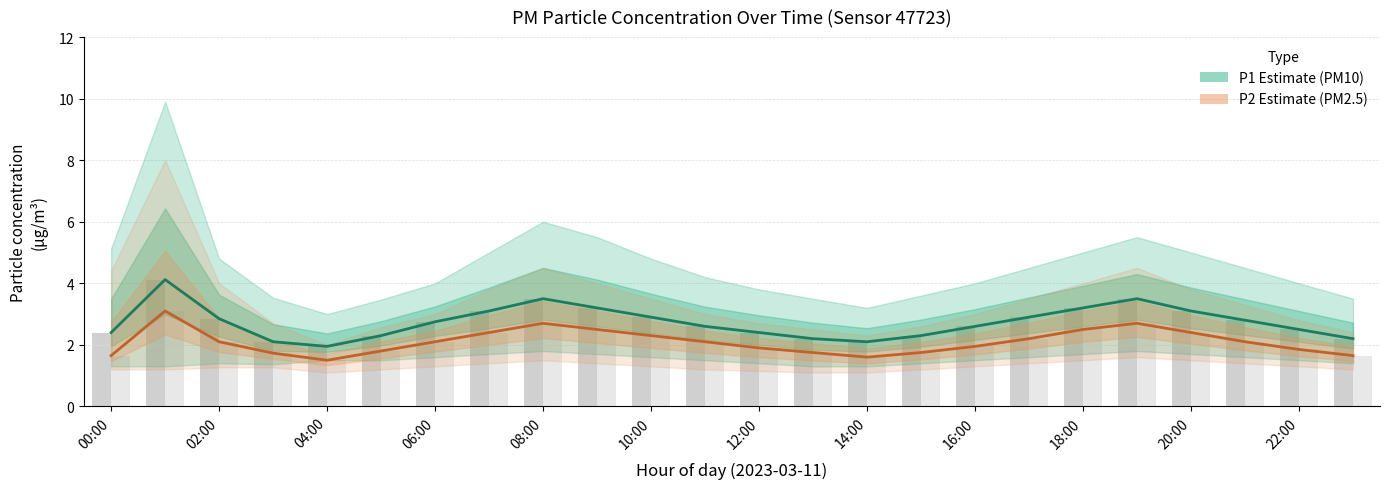

The value of P1 (PM10 Estimate) at 18:00 is 3.2. True or false?

True